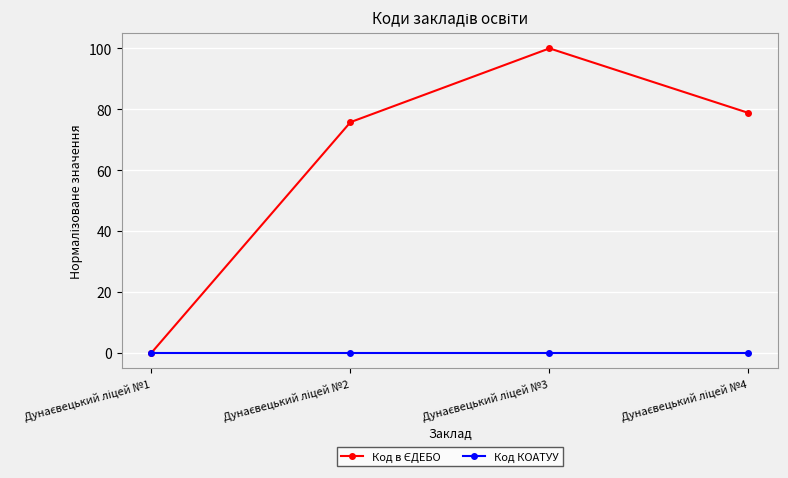

What is the maximum value shown in the chart?

100.0